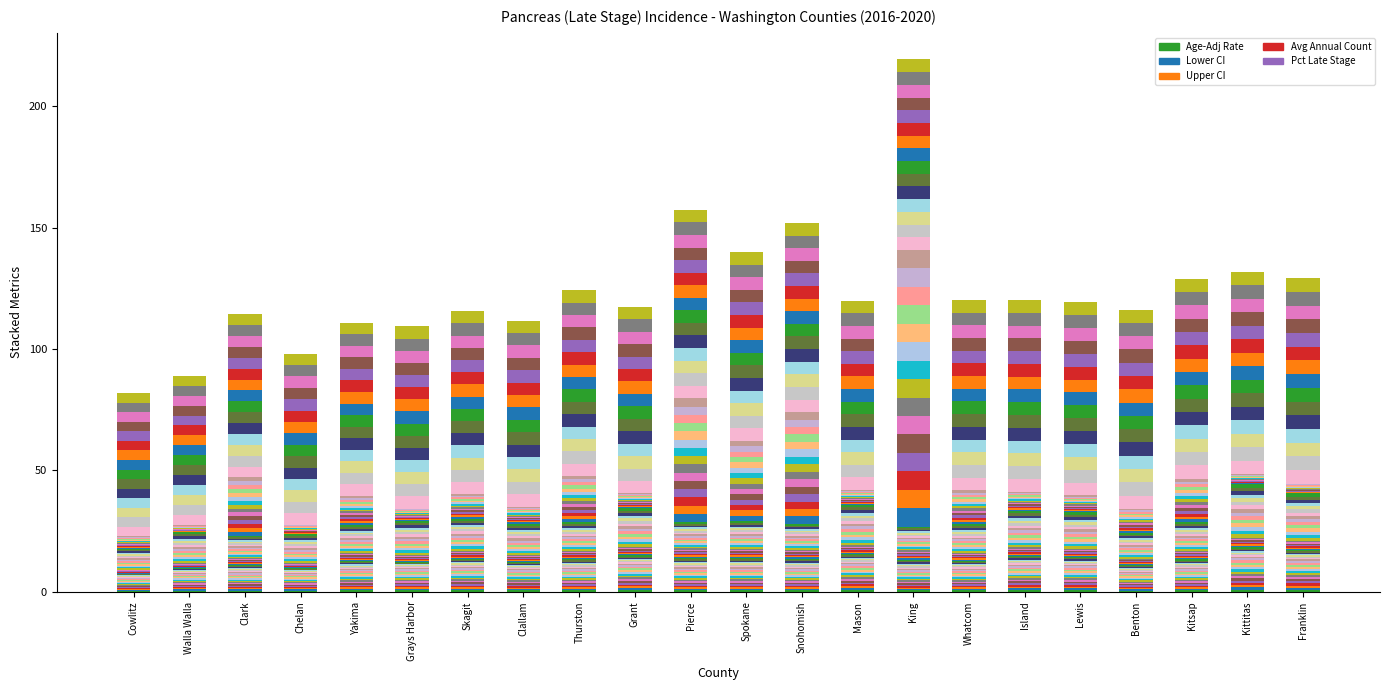

Where does the Age-Adj Rate series first go above 9?

Grays Harbor